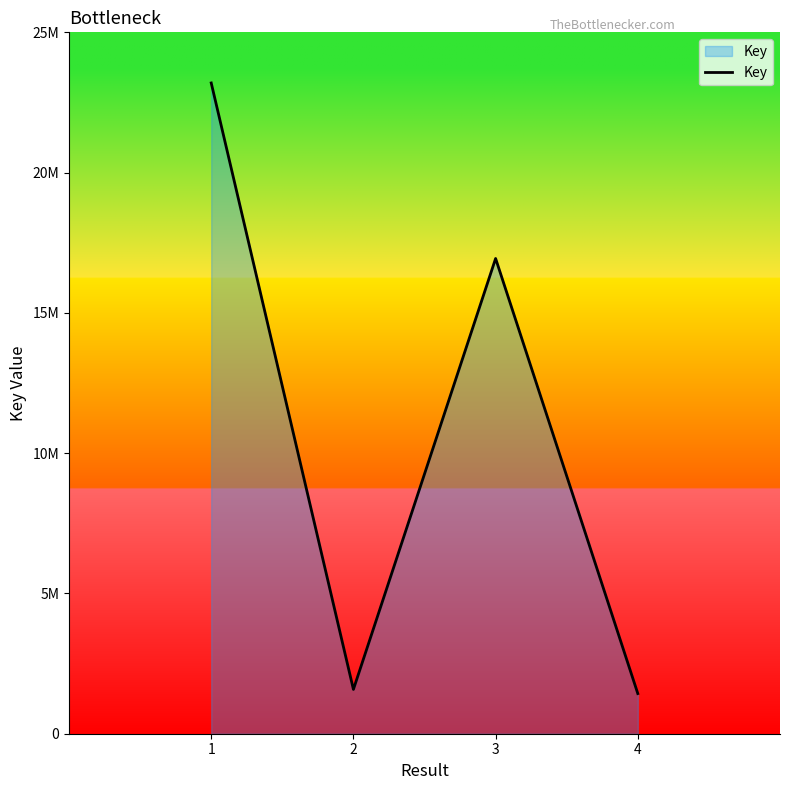

How many interior local valleys (lower than both neighbors) does the data have?

1